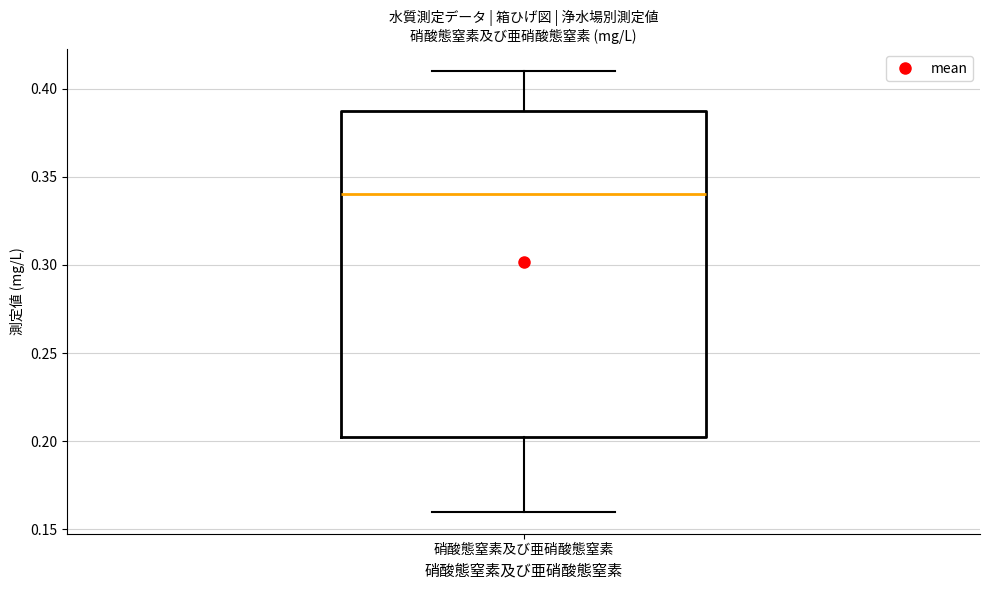

Read this box plot against the y-axis: the position of the median line, the range covered by the box, and the ends of both whiskers. The values are not printed on the chart, so give them approximately, as read against the axis.

median 0.340, box 0.205 to 0.390, whiskers 0.160 to 0.410